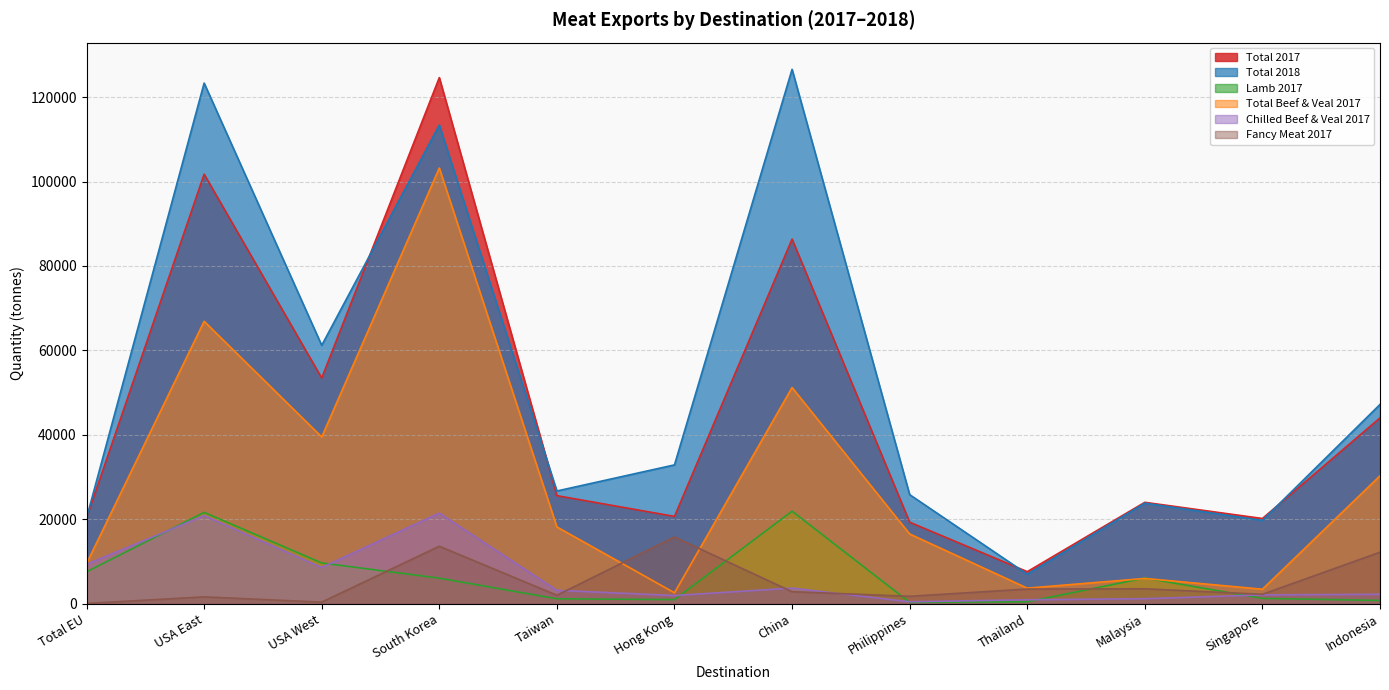

What is the spread (max minus min) of values at Malaysia?

22837.7